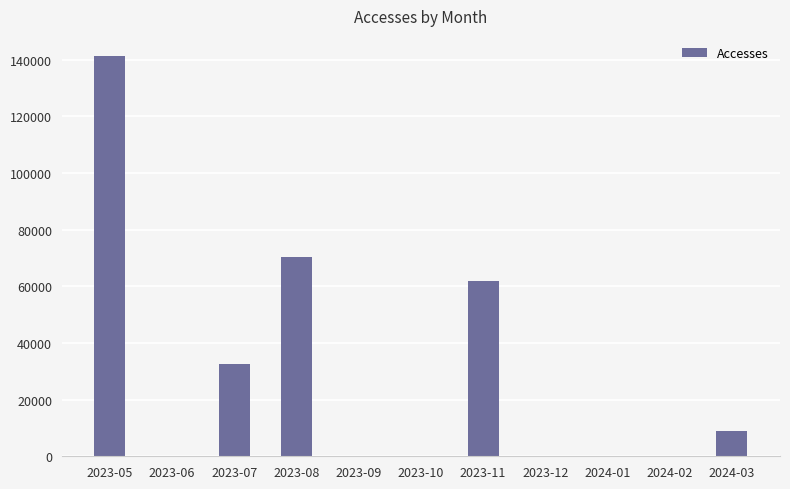

What is the change in value from 2023-10 to 2023-12?

-1